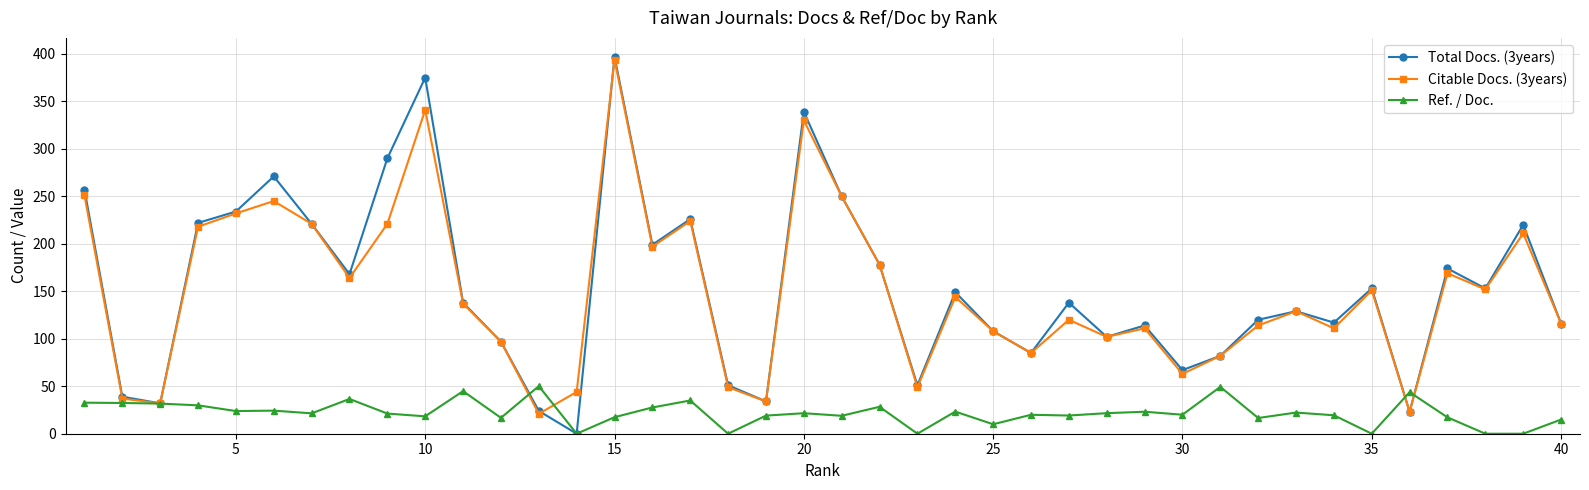

Does the chart display data point markers on the line(s)?

Yes